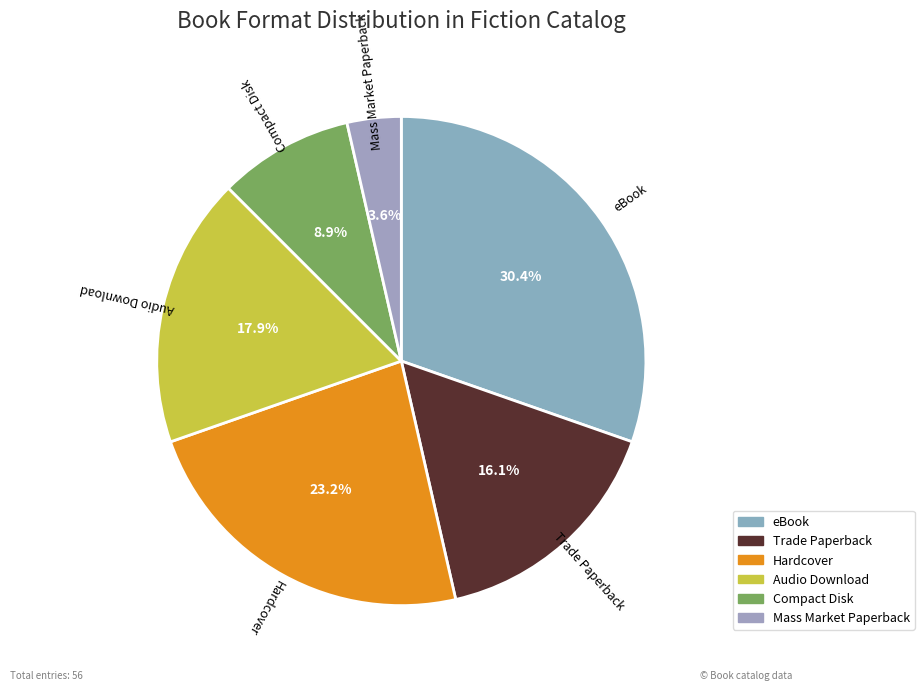

How many slices are in this pie chart?

6